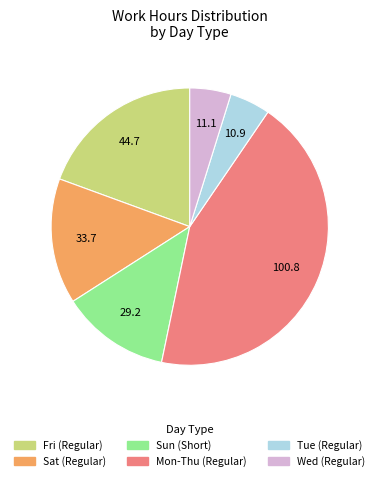

Is there a majority slice in this chart?

No